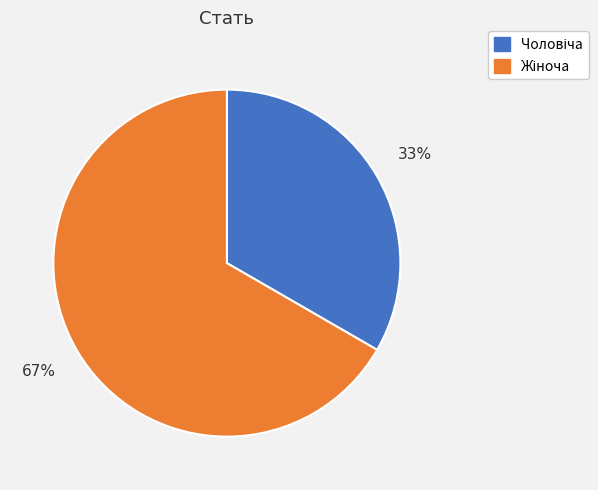

Does any single category account for the majority?

Yes